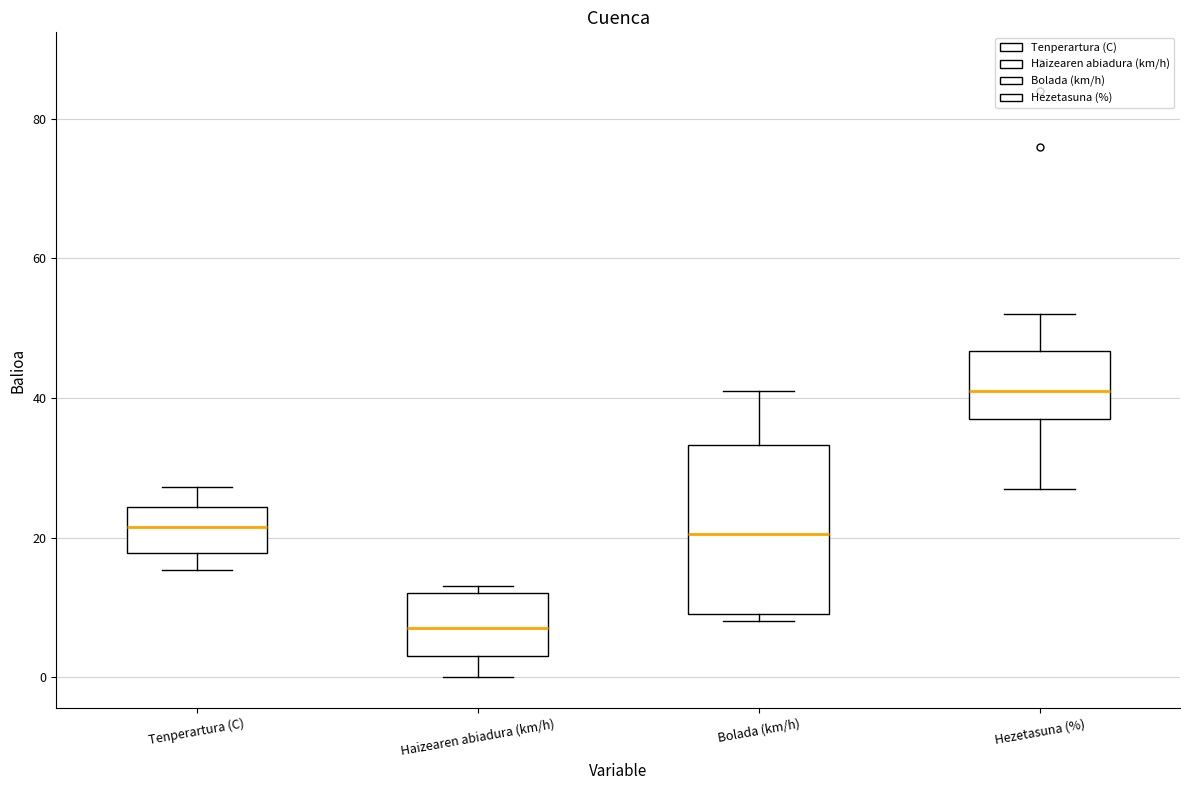

Reading left to right, read every box against the y-axis: the position of its median line, the range the box covers, and the ends of its whiskers. The values are not printed on the chart, so give them approximately, as read against the axis.

Tenperartura (C): median 22, box 18 to 24, whiskers 16 to 28
Haizearen abiadura (km/h): median 8, box 4 to 12, whiskers 0 to 14
Bolada (km/h): median 20, box 10 to 34, whiskers 8 to 42
Hezetasuna (%): median 42, box 38 to 46, whiskers 28 to 52